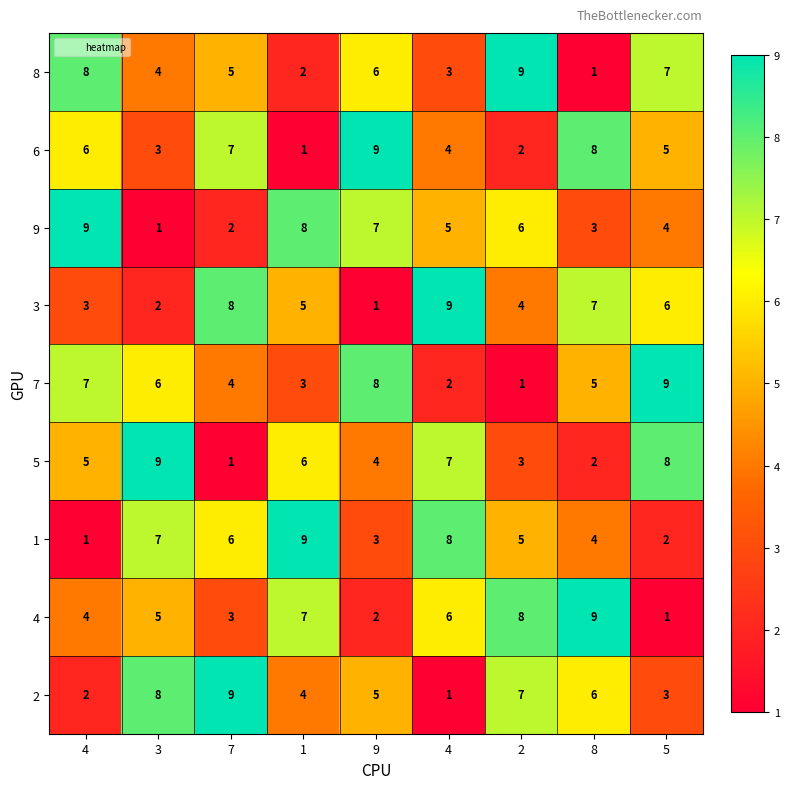

What is the maximum value shown in the chart?

9